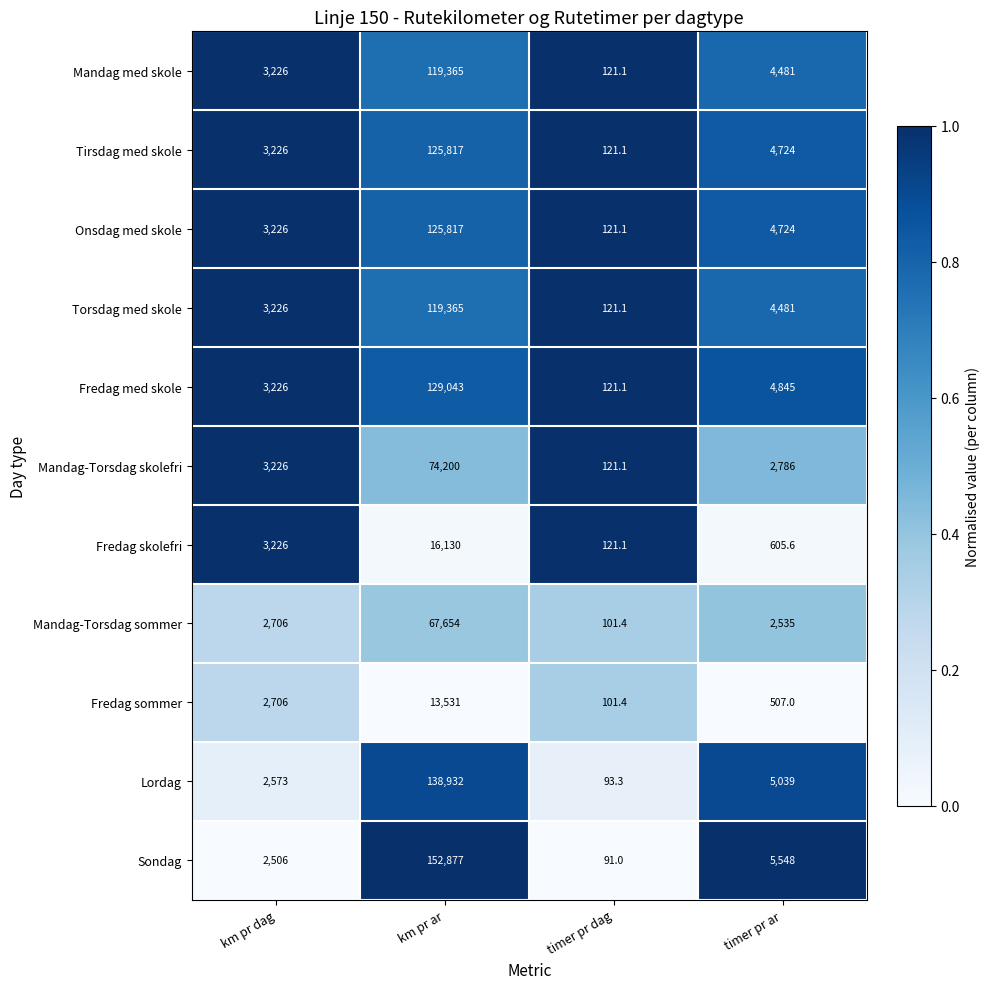

What is the smallest value displayed?

91.0